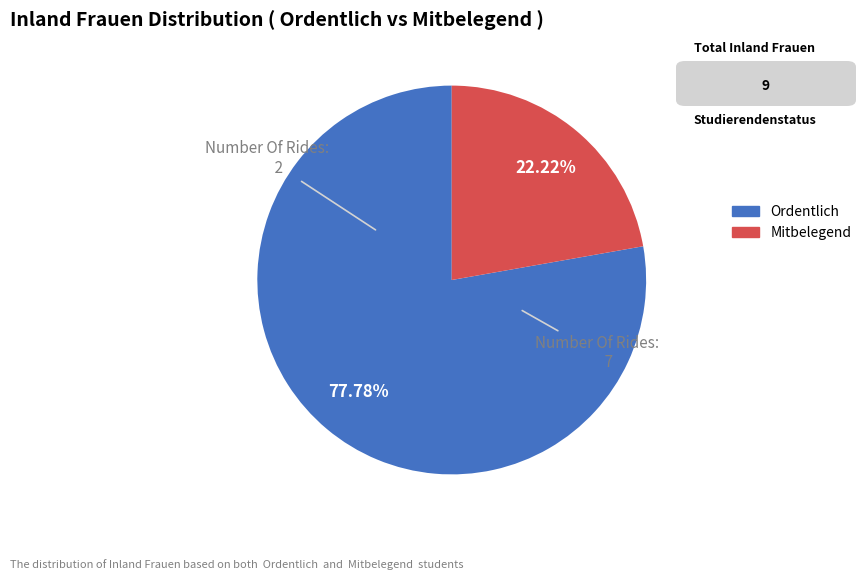

Between Mitbelegend and Ordentlich, which is larger?

Ordentlich